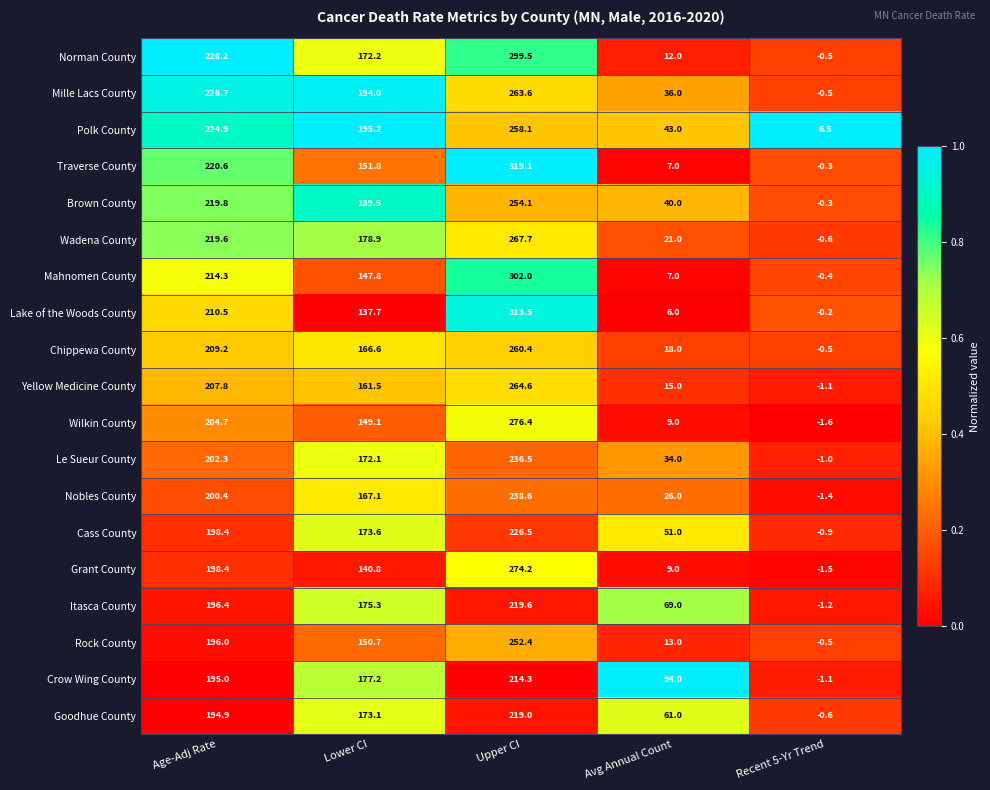

Is it true that Norman County equals -0.5 at Recent 5-Yr Trend?

True